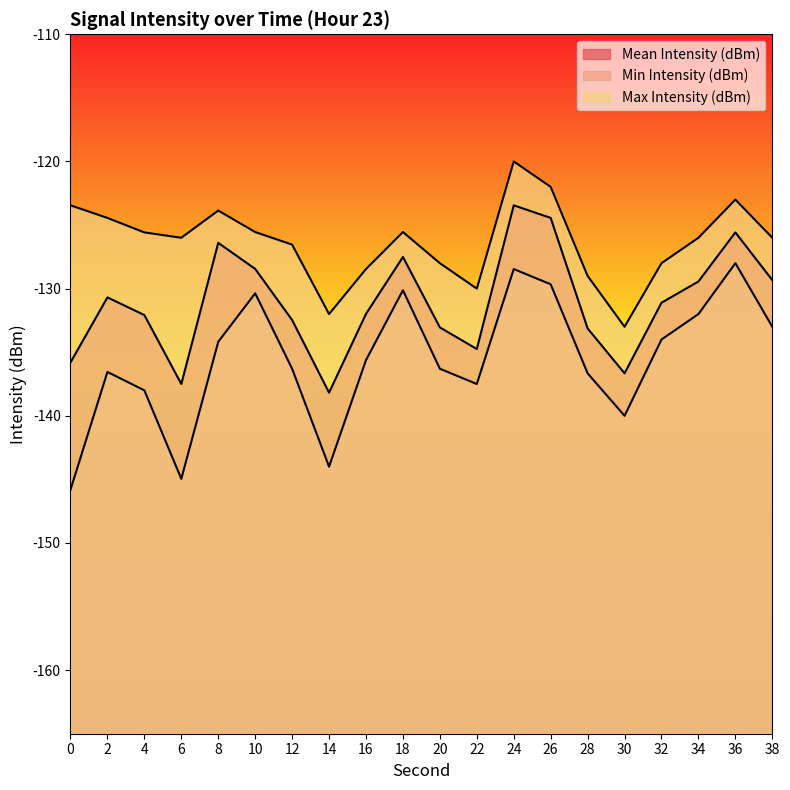

True or false: Min Intensity (dBm) and Mean Intensity (dBm) intersect in this chart.

False